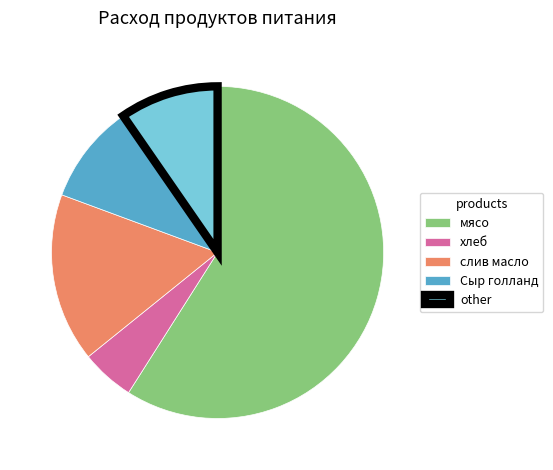

Which category has the smallest portion of the pie?

хлеб